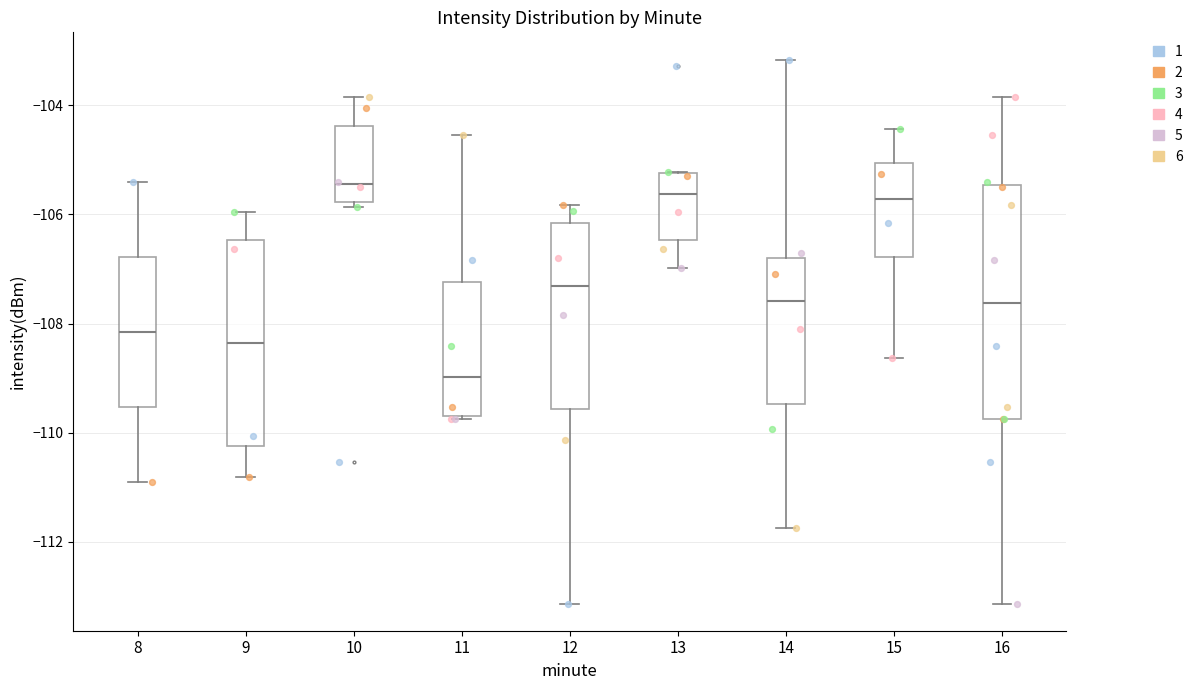

Reading left to right, transcribe this box plot: for each box, give where its median line is, the range the box spans, and where its two whiskers end, as read against the y-axis. The values are not printed on the chart, so give them approximately, as read against the axis.

8: median -108.2, box -109.6 to -106.8, whiskers -111.0 to -105.4
9: median -108.4, box -110.2 to -106.4, whiskers -110.8 to -106.0
10: median -105.4, box -105.8 to -104.4, whiskers -105.8 (just below the box's lower edge) to -103.8
11: median -109.0, box -109.6 to -107.2, whiskers -109.8 to -104.6
12: median -107.4, box -109.6 to -106.2, whiskers -113.2 to -105.8
13: median -105.6, box -106.4 to -105.2, whiskers -107.0 to -105.2
14: median -107.6, box -109.4 to -106.8, whiskers -111.8 to -103.2
15: median -105.8, box -106.8 to -105.0, whiskers -108.6 to -104.4
16: median -107.6, box -109.8 to -105.4, whiskers -113.2 to -103.8